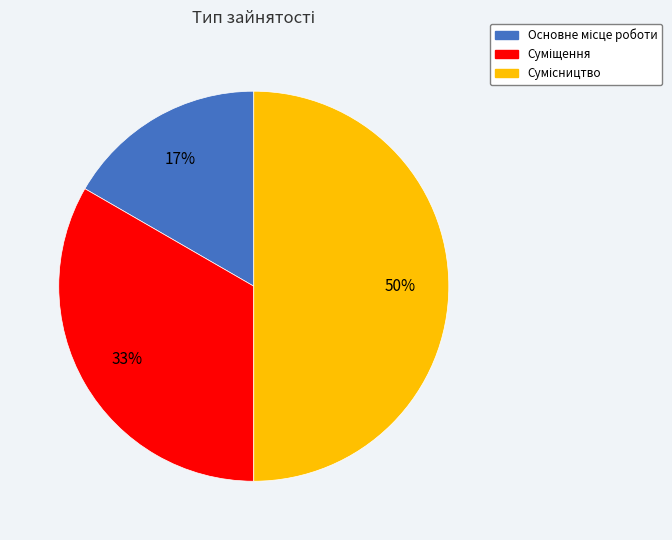

To the nearest percent, what is the difference between the largest and smallest slice percentages?

33%